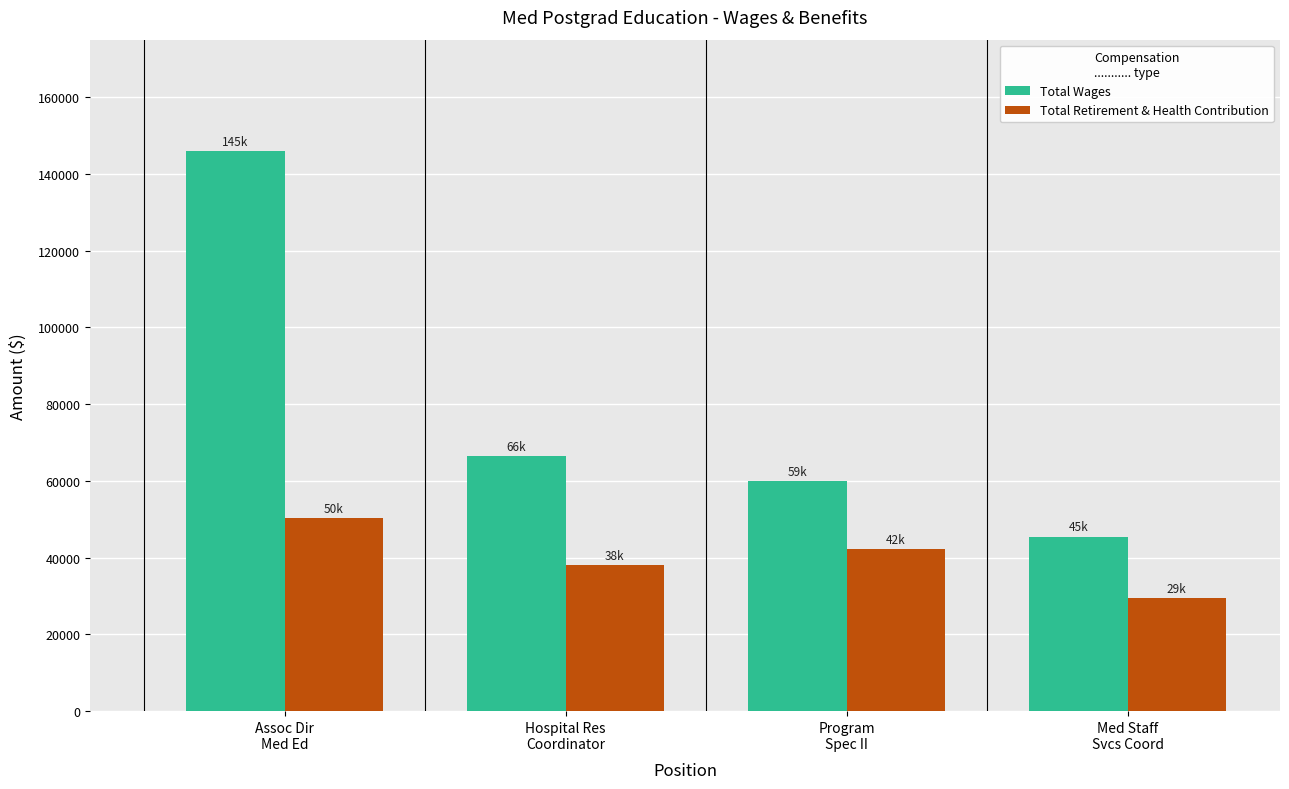

Which series has the widest spread of values?

Total Wages